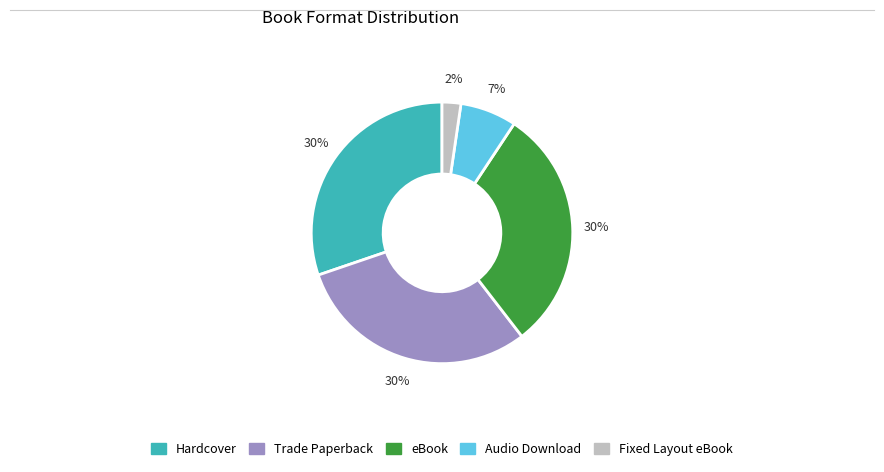

Which has a higher value, Trade Paperback or Audio Download?

Trade Paperback